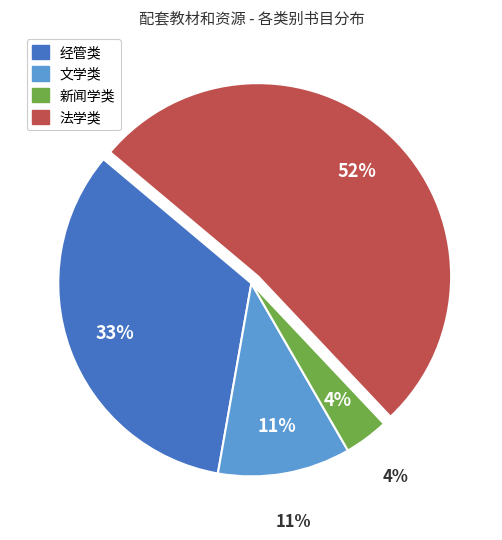

What is the ratio of the value at 新闻学类 to the value at 经管类?

0.1